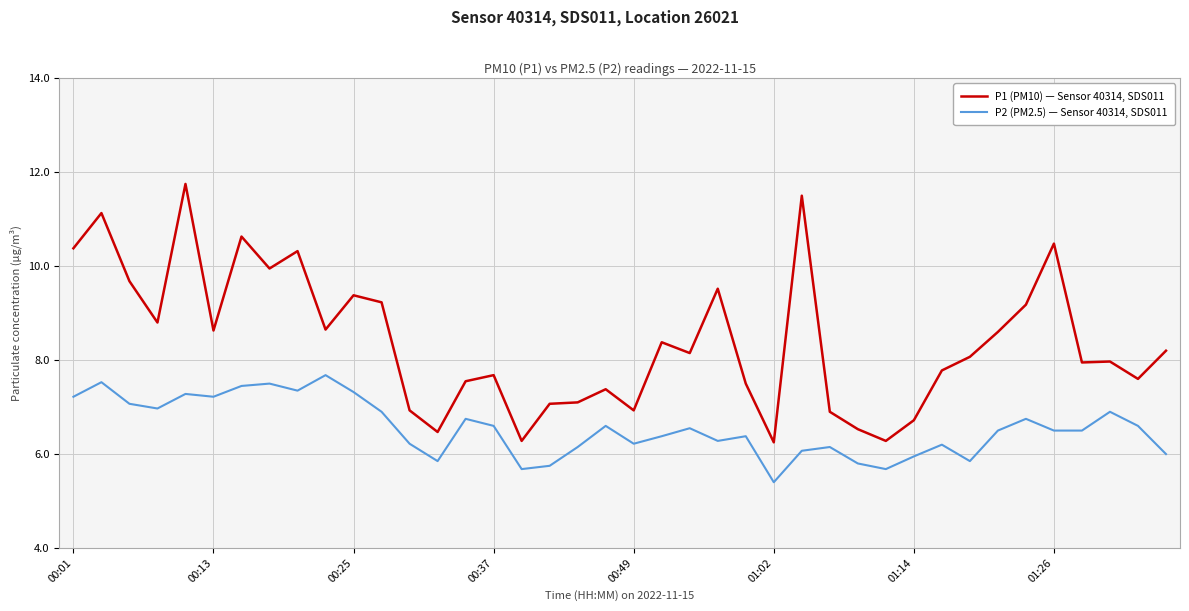

Which series has the largest range (max minus min)?

P1 (PM10) — Sensor 40314, SDS011